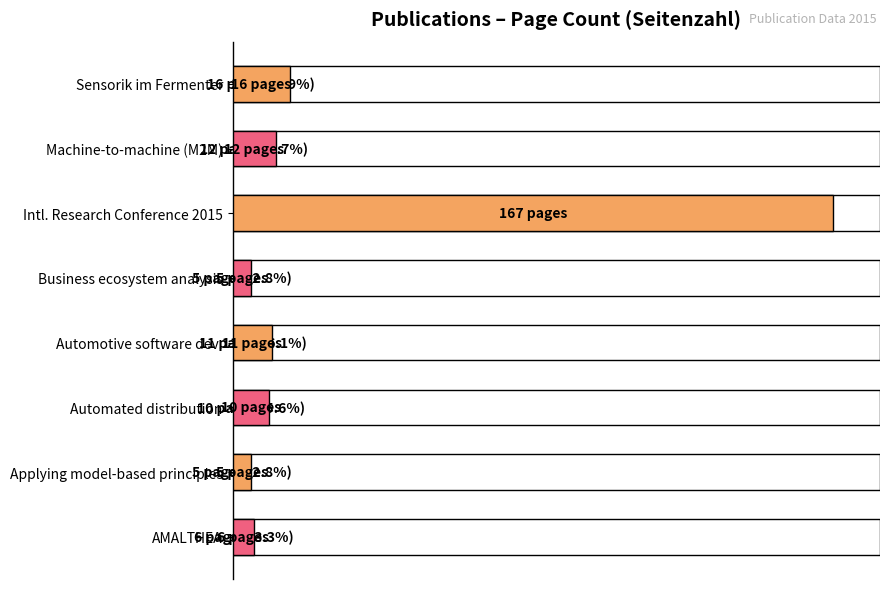

Reading right to left, what are all the values shown in this chart?

6	5	10	11	5	167	12	16